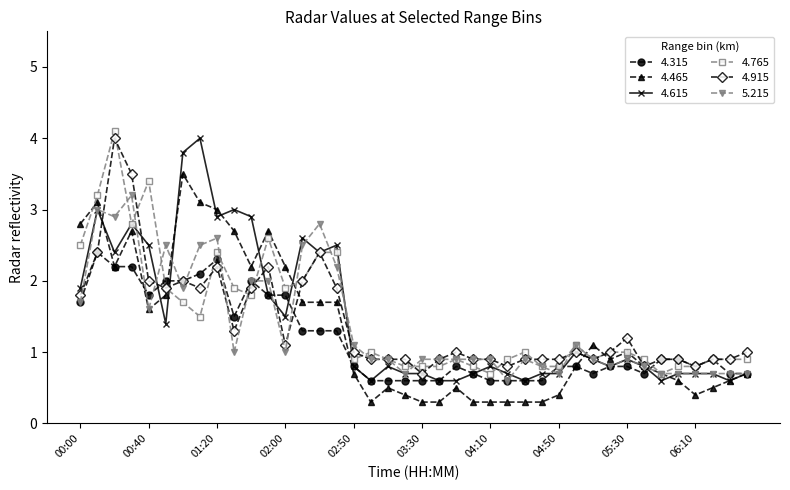

How many categories are shown in the chart?

40